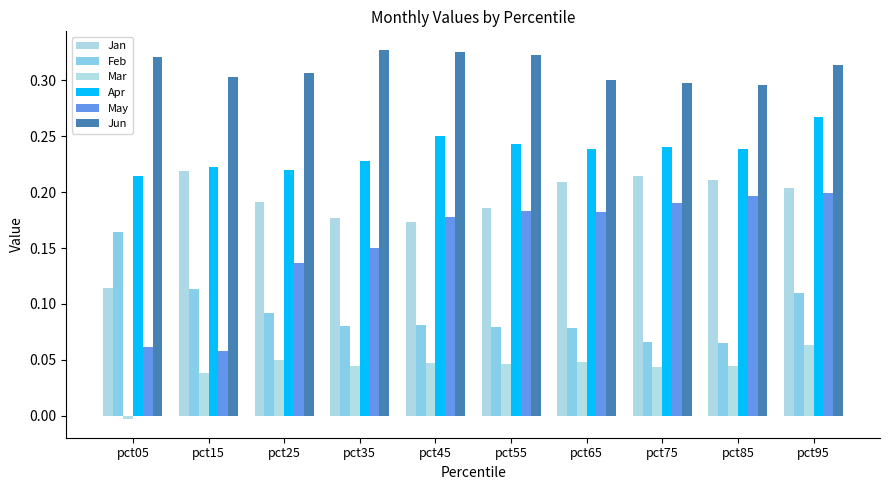

At pct05, list the series in order from largest to smallest.

Jun, Apr, Feb, Jan, May, Mar